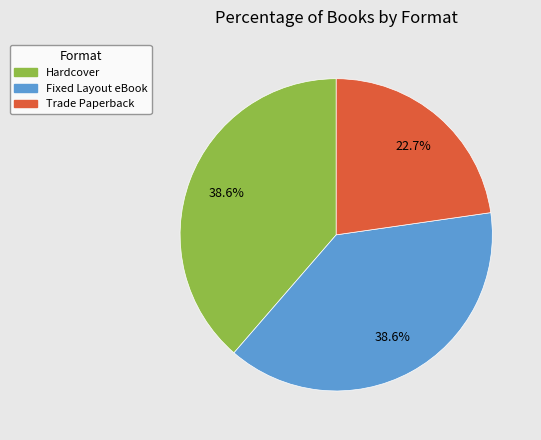

To the nearest percent, what percentage of the pie is Trade Paperback?

23%